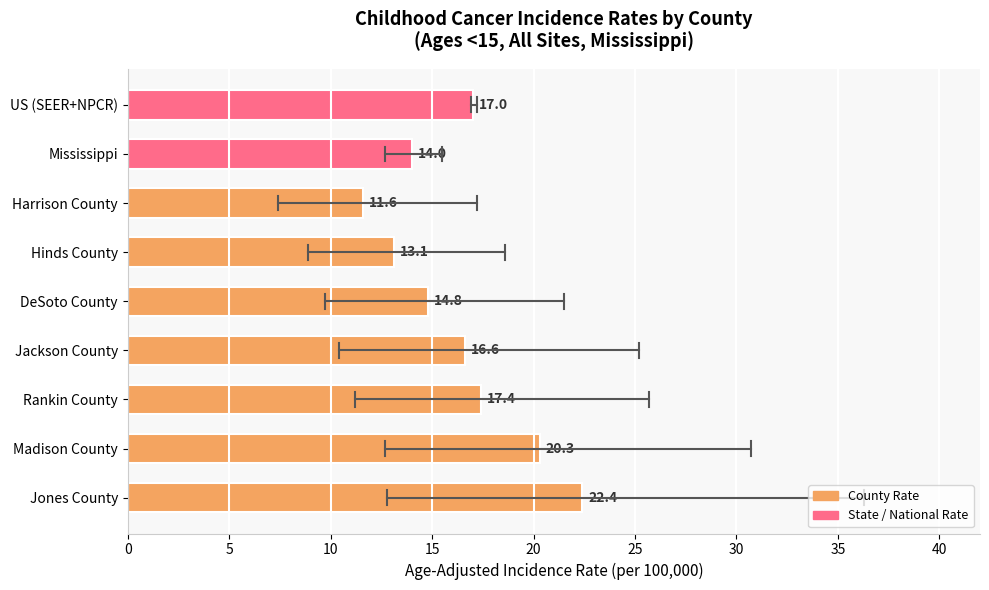

Are the bars horizontal?

Yes